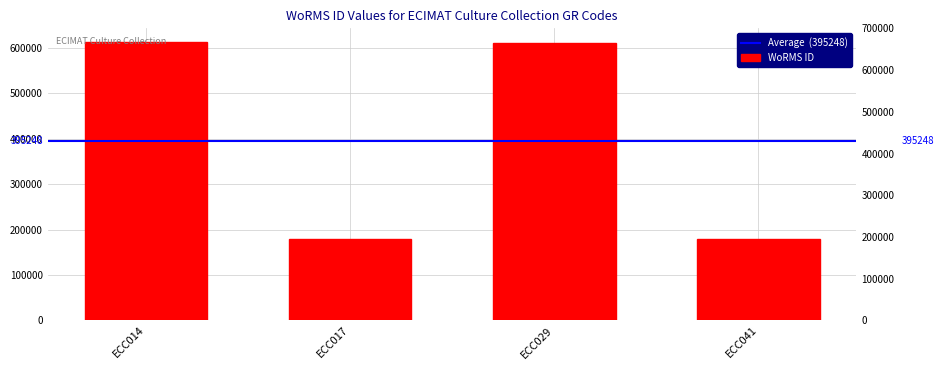

What is the minimum value shown in the chart?

178590